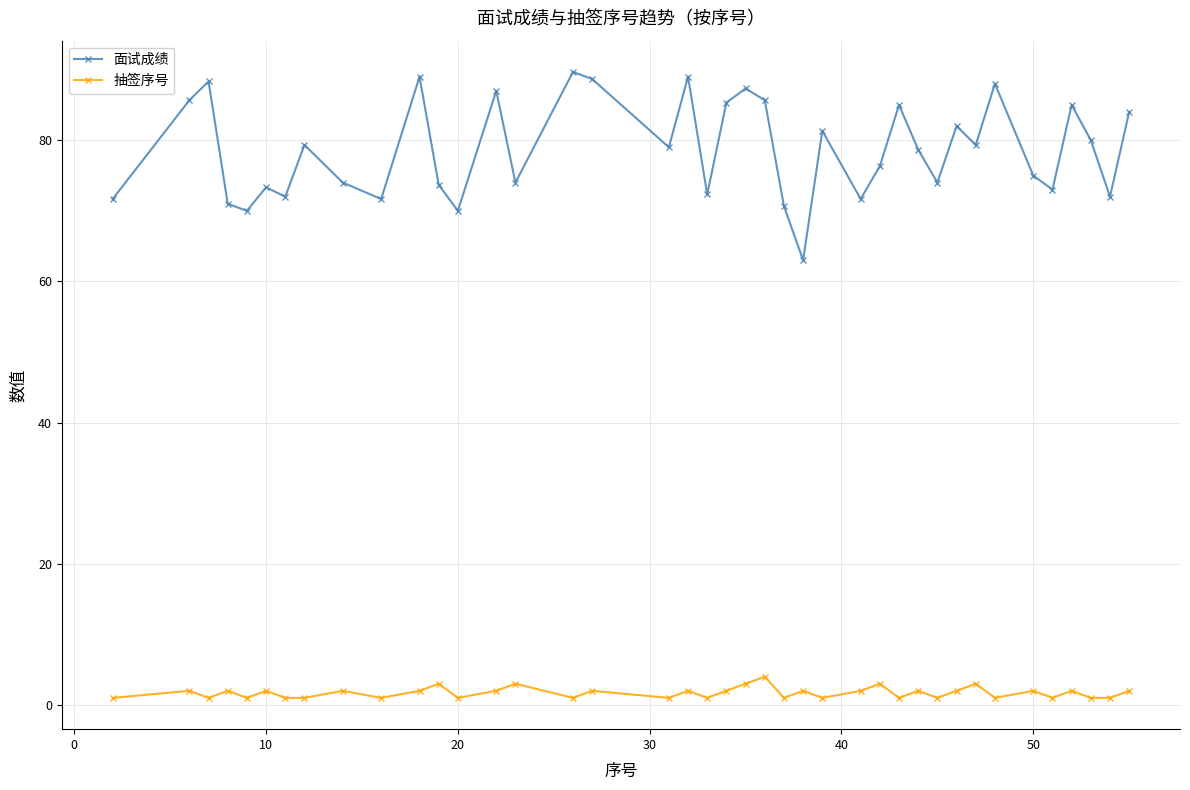

What is the greatest value displayed?

89.7